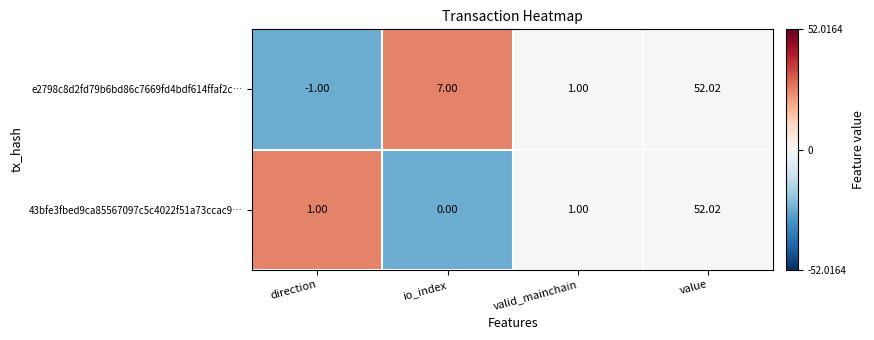

Between direction and valid_mainchain, which series saw the biggest shift?

e2798c8d2fd79b6bd86c7669fd4bdf614ffaf2c…